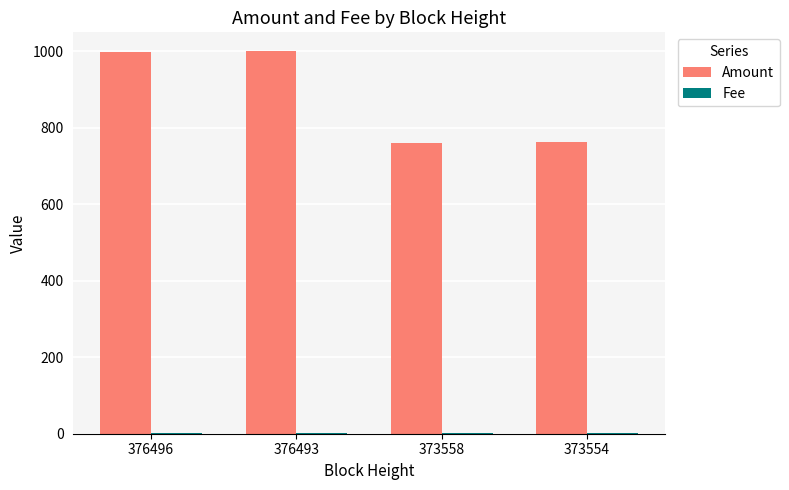

The value of Amount at 373558 is 1140. True or false?

False